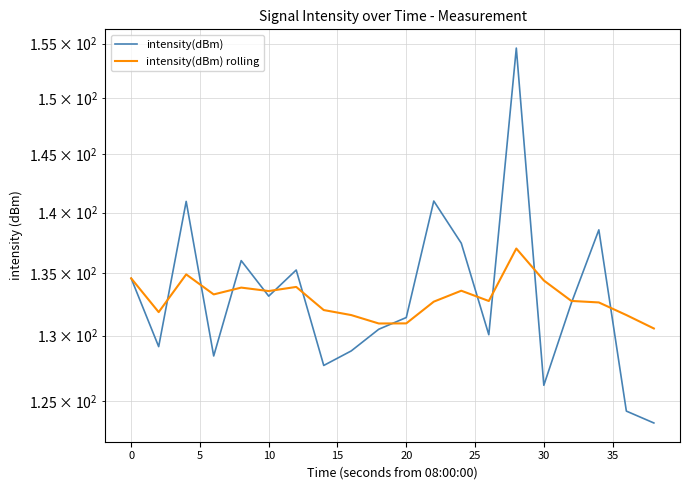

What is the average value of the intensity(dBm) rolling series?

133.0